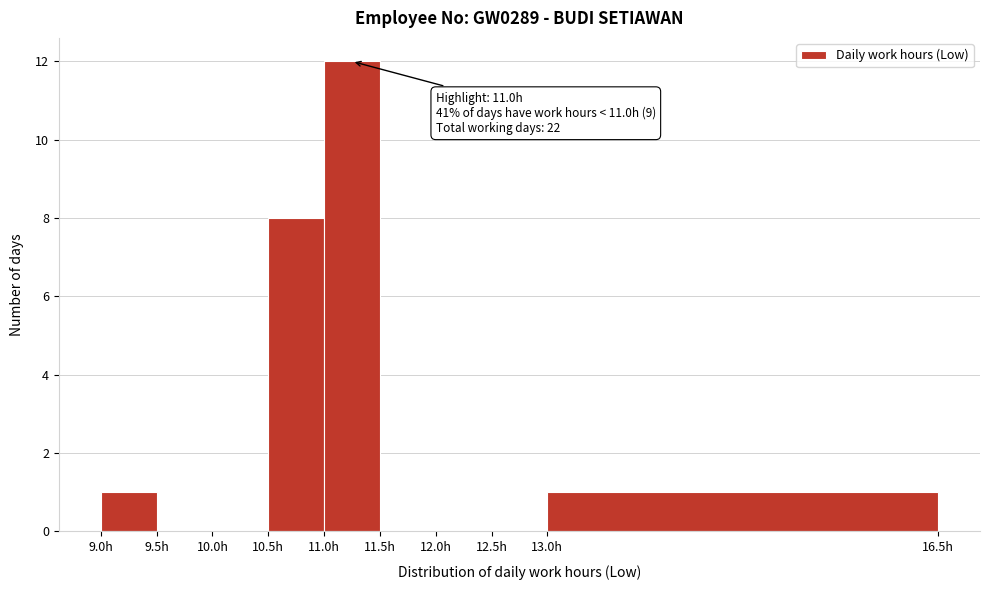

Over which range of the x-axis is the bar tallest?

11.0 to 11.5